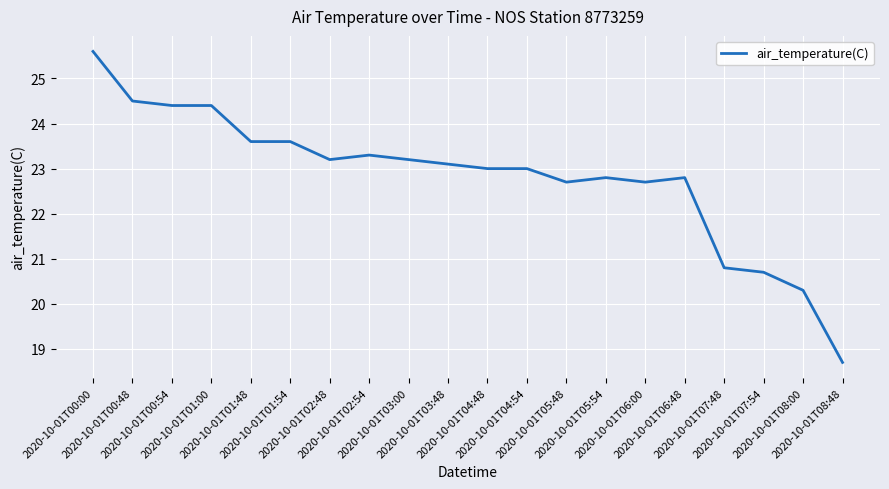

What is the greatest value displayed?

25.6